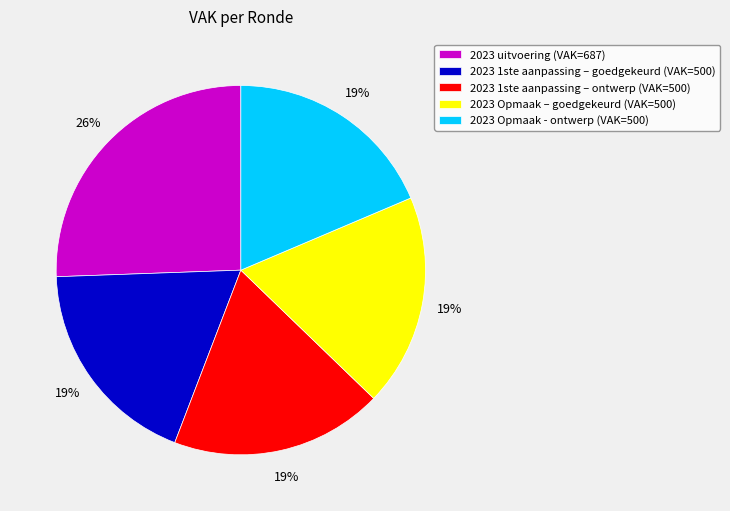

Do 2023 1ste aanpassing – ontwerp and 2023 Opmaak – goedgekeurd together represent more than half of the pie?

No